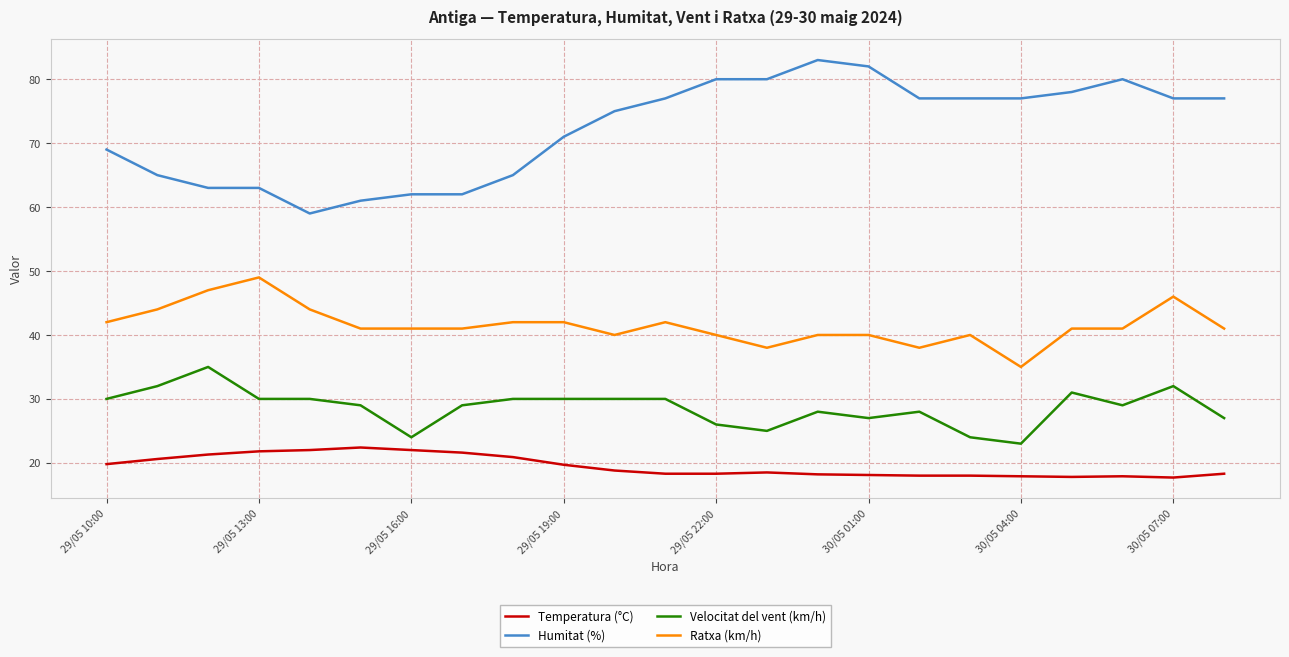

Which series has the widest spread of values?

Humitat (%)